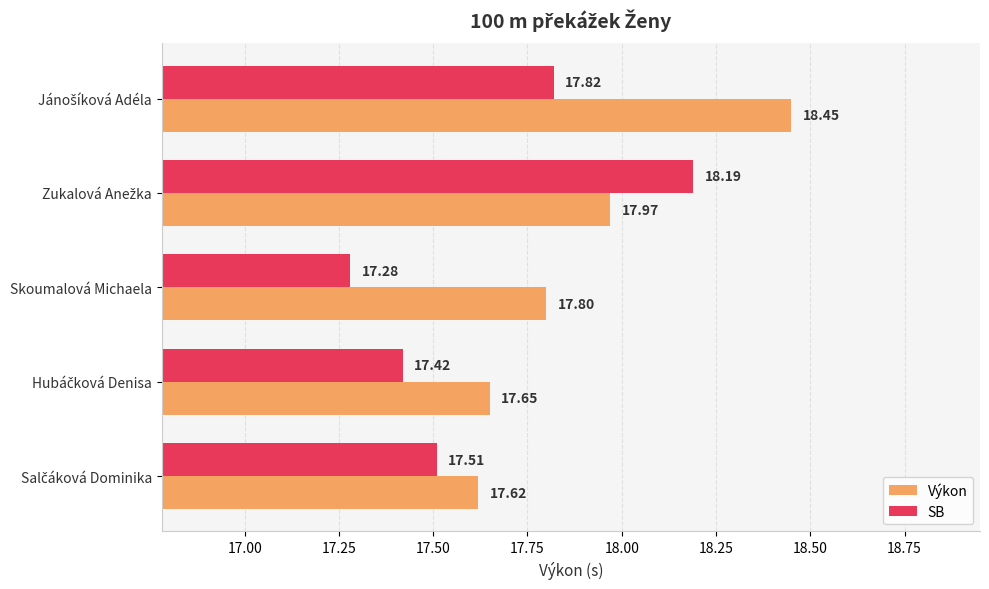

What is the minimum value shown in the chart?

17.3